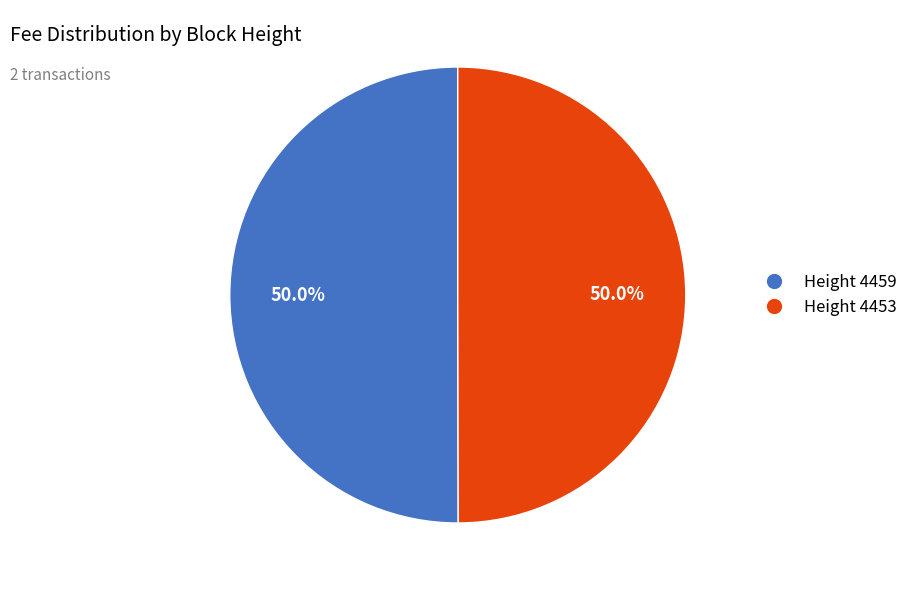

How many segments does this pie chart have?

2